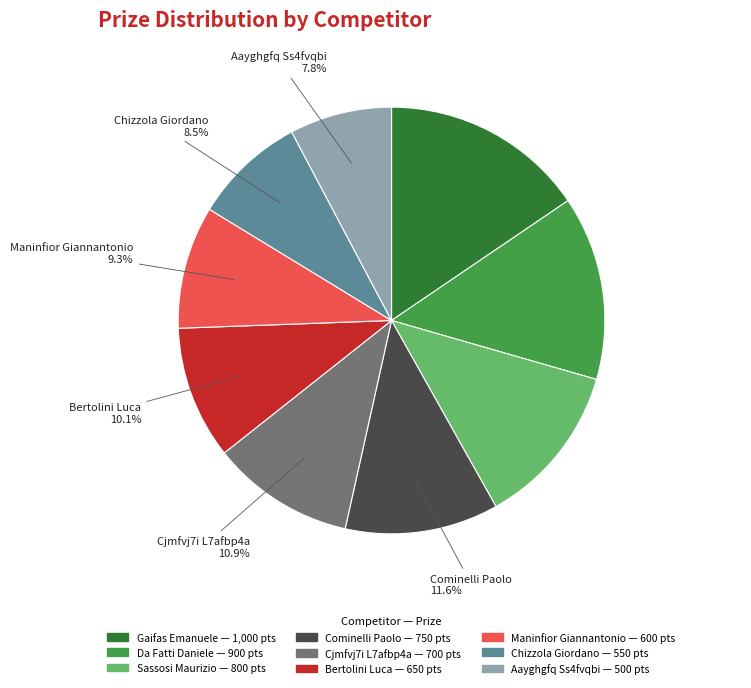

Is it true that Maninfior Giannantonio is 16% of the pie?

False